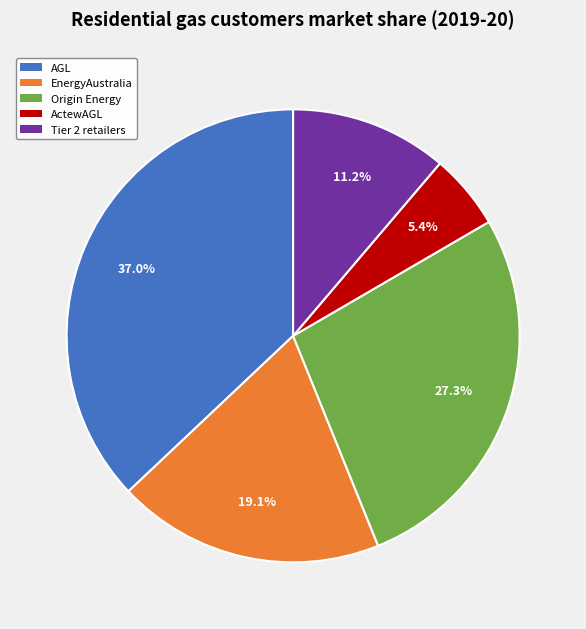

Does any single category account for the majority?

No